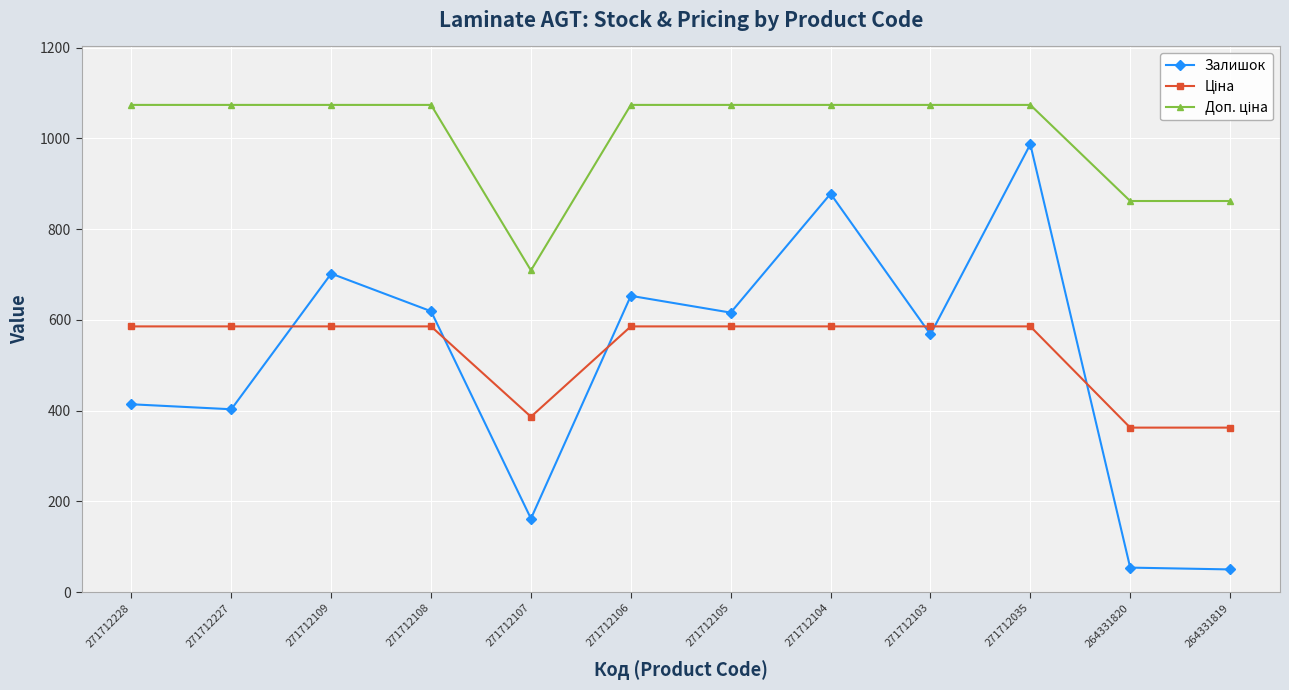

The Залишок series shows 286.4 at 271712107. True or false?

False